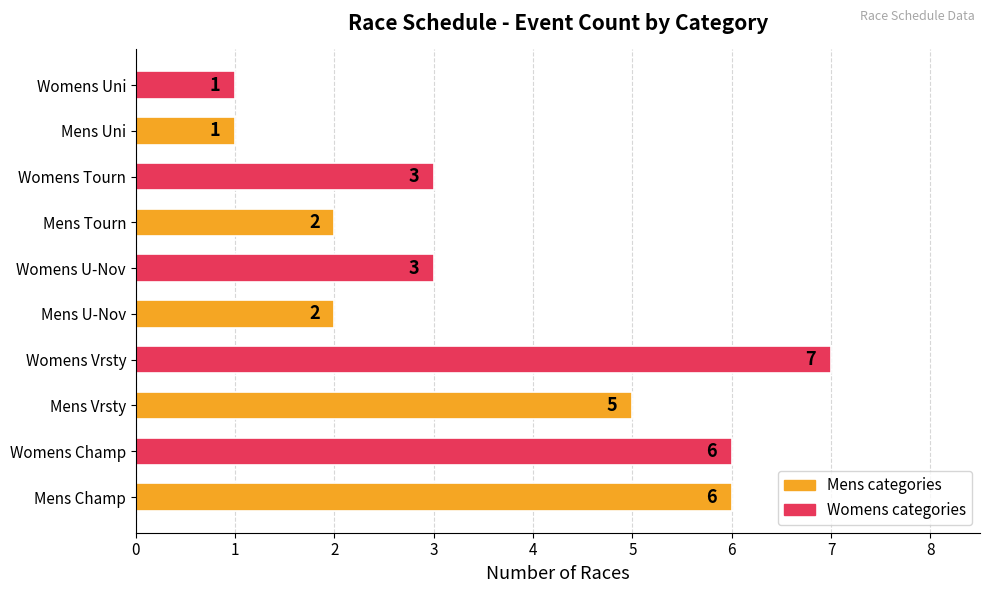

What is the smallest value displayed?

1